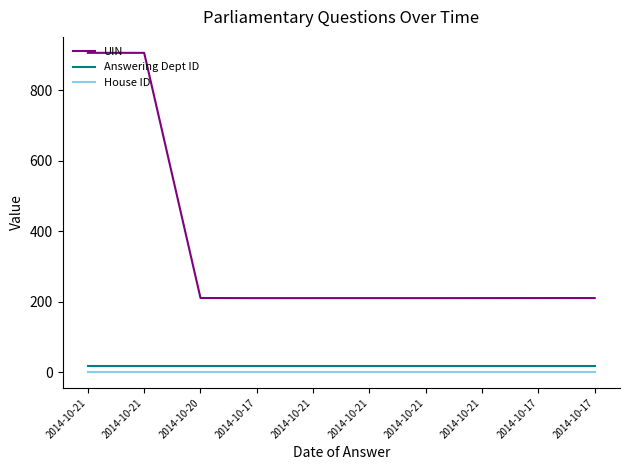

What is the label of the 3rd point from the right?

2014-10-21